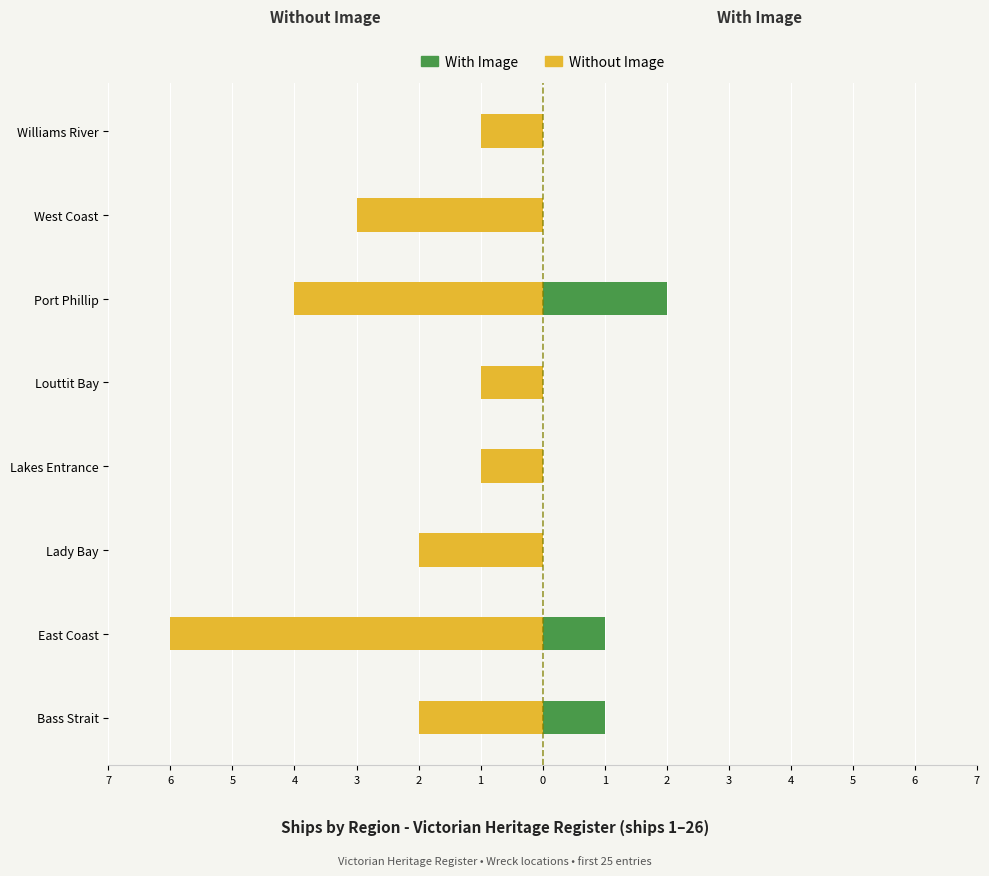

Which series has the largest range (max minus min)?

Without Image